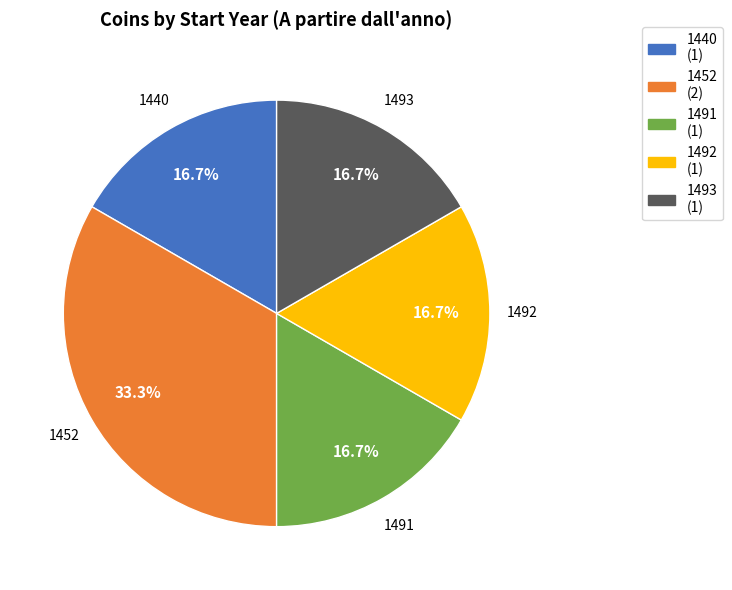

What is the largest slice in the pie chart?

1452